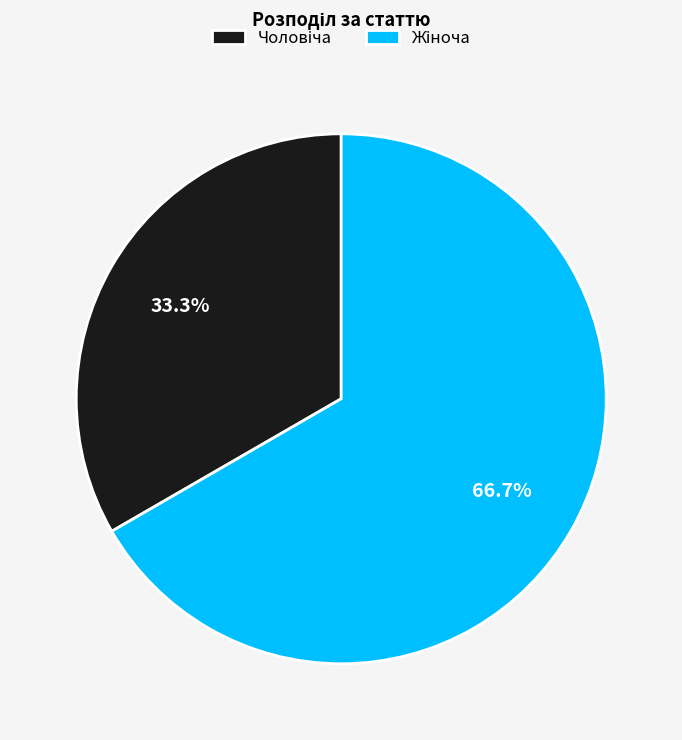

Is there a majority slice in this chart?

Yes